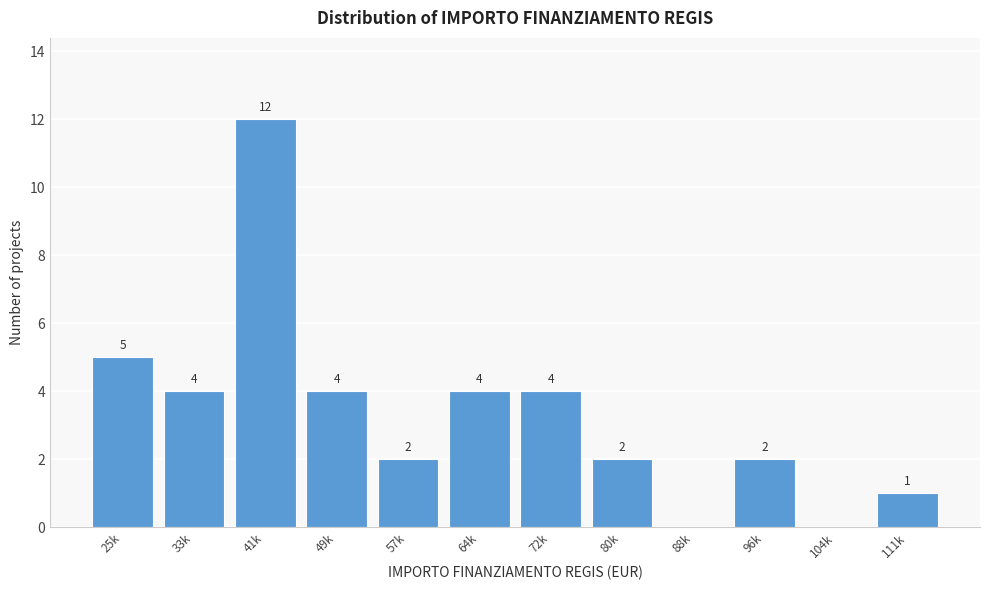

Reading left to right, what are all the values shown in this chart?

25k=5	33k=4	41k=12	49k=4	57k=2	64k=4	72k=4	80k=2	88k=0	96k=2	104k=0	111k=1